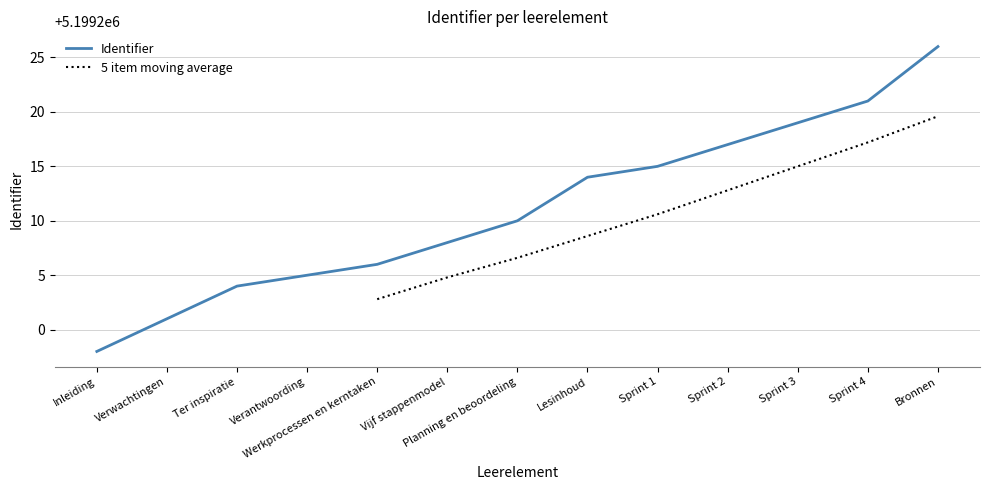

What is the sum of all values?

67589744